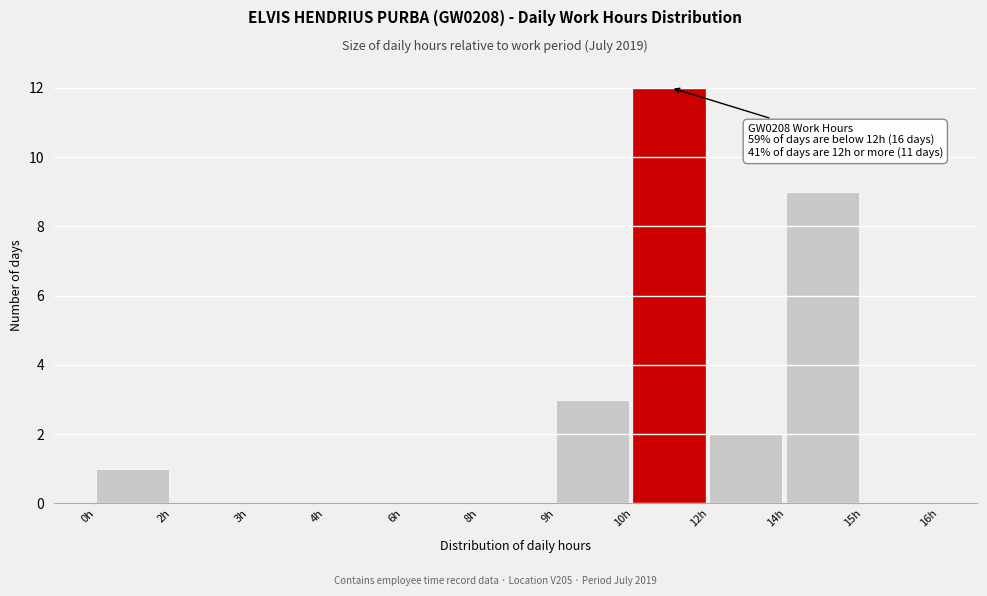

Reading left to right, transcribe all the data shown in this chart.

0h=1	2h=0	3h=0	4h=0	6h=0	8h=0	9h=3	10h=12	12h=2	14h=9	15h=0